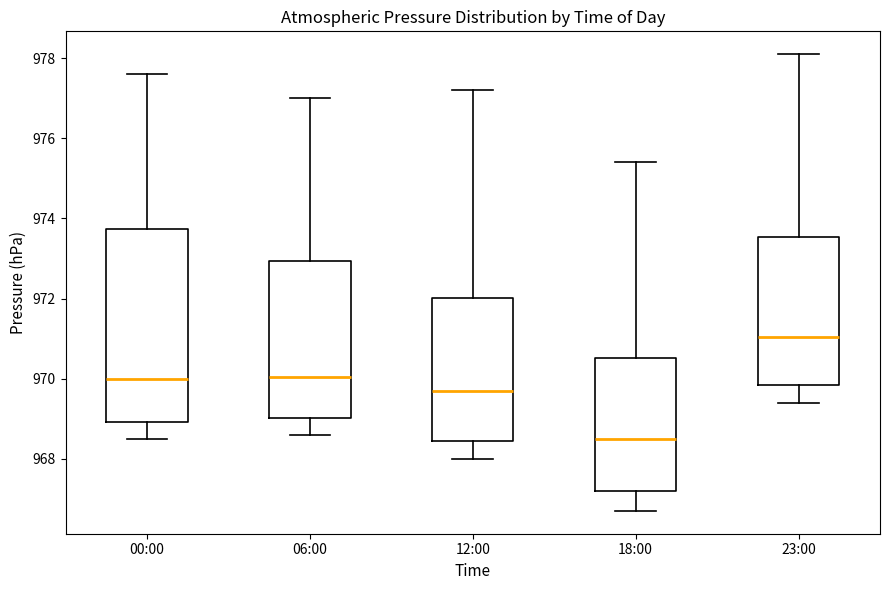

Where is the lower edge of the box for 12:00 on the y-axis? The values are not printed on the chart, so give them approximately, as read against the axis.

968.4